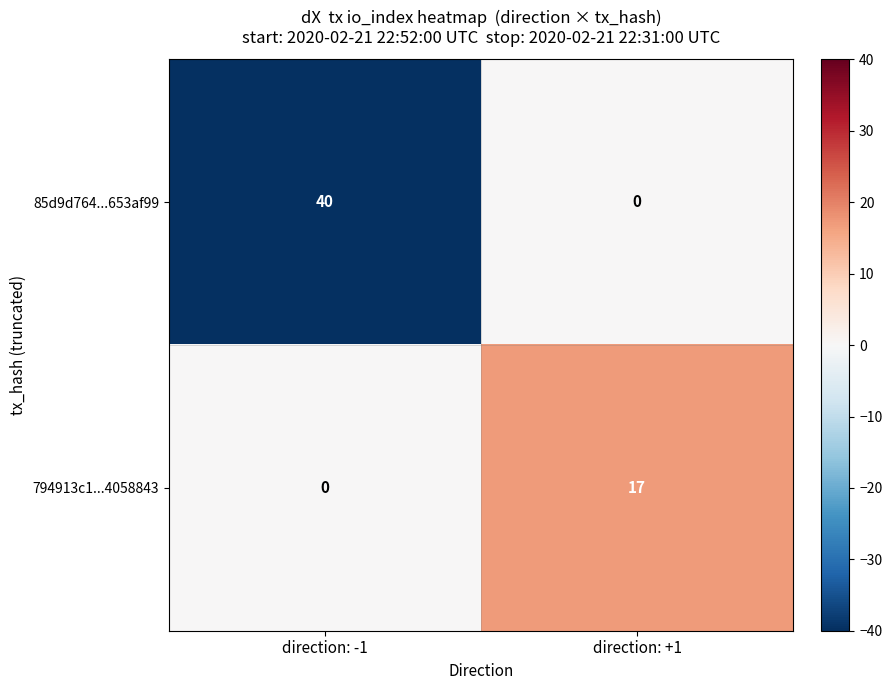

True or false: 794913c1...4058843 has a value of 0 at direction: -1.

True